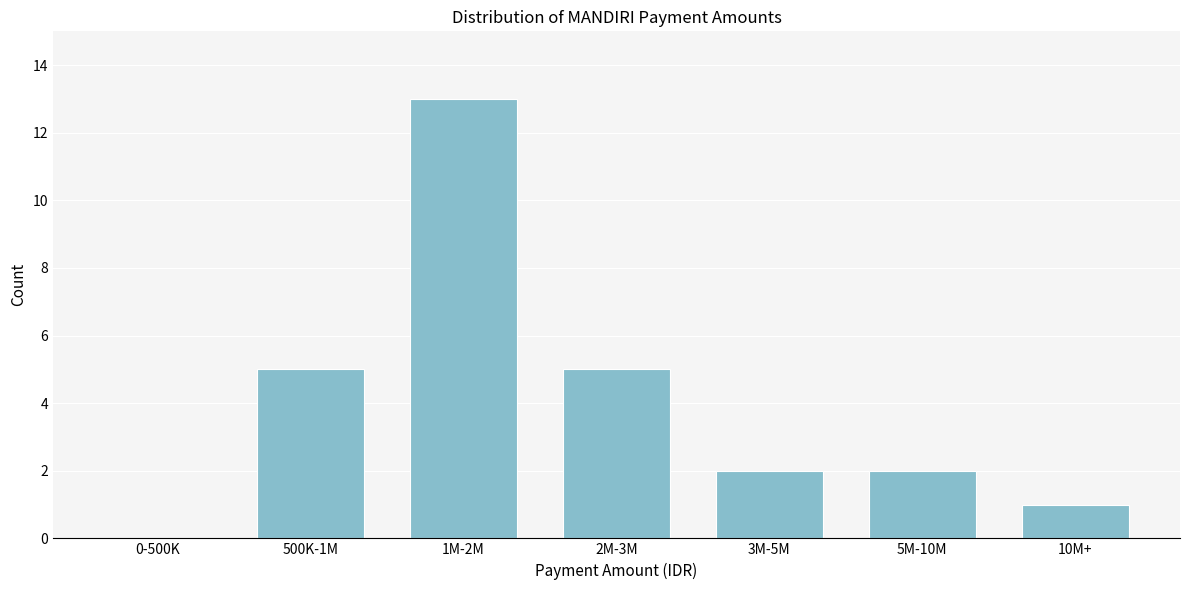

Reading right to left, what are all the values shown in this chart?

10M+=1	5M-10M=2	3M-5M=2	2M-3M=5	1M-2M=13	500K-1M=5	0-500K=0